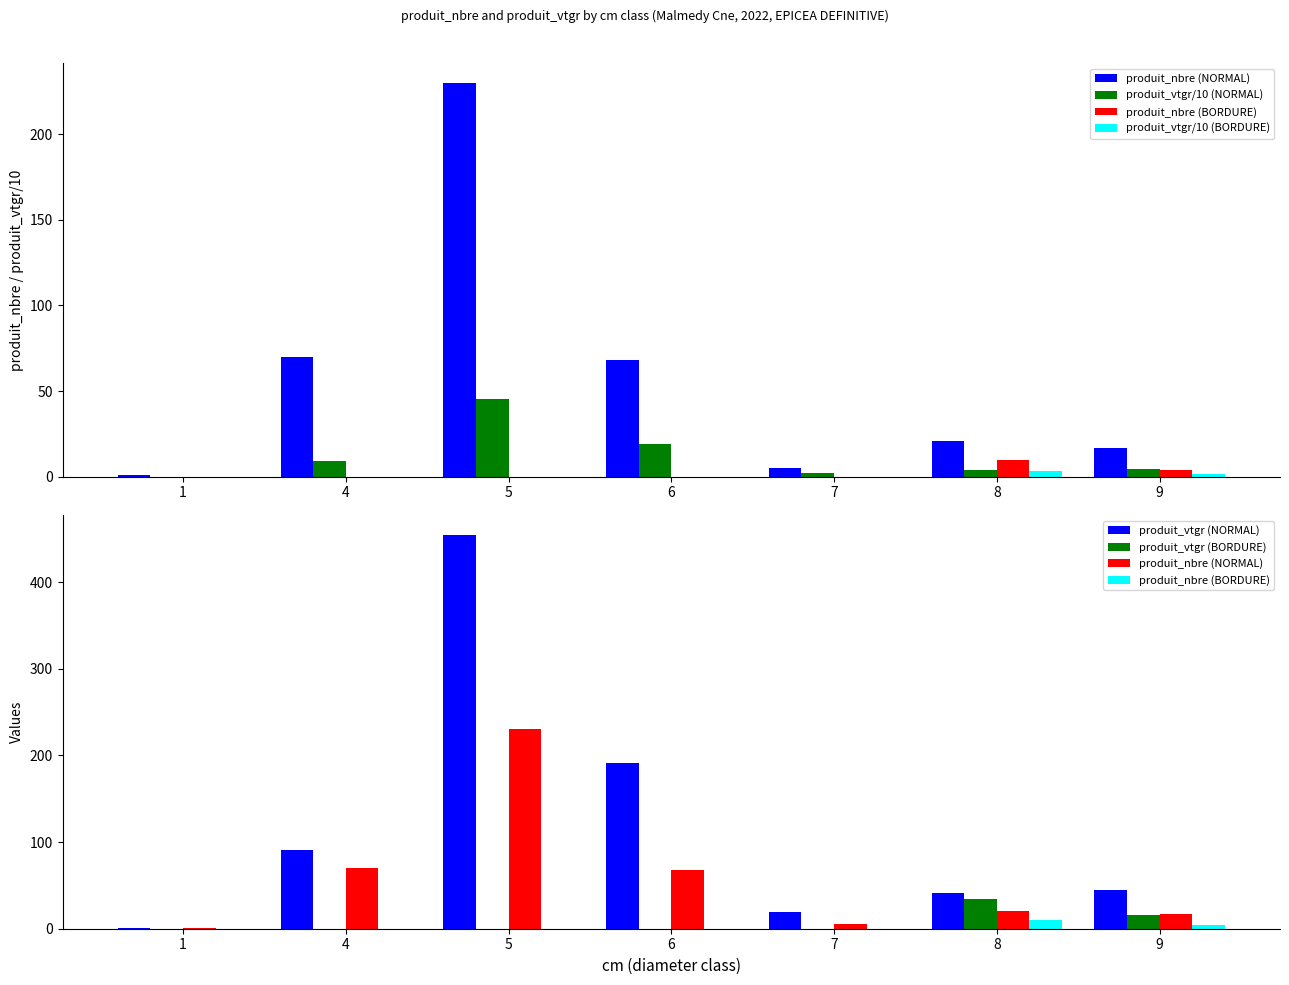

What is the lowest value of the produit_vtgr/10 (NORMAL) series?

0.1